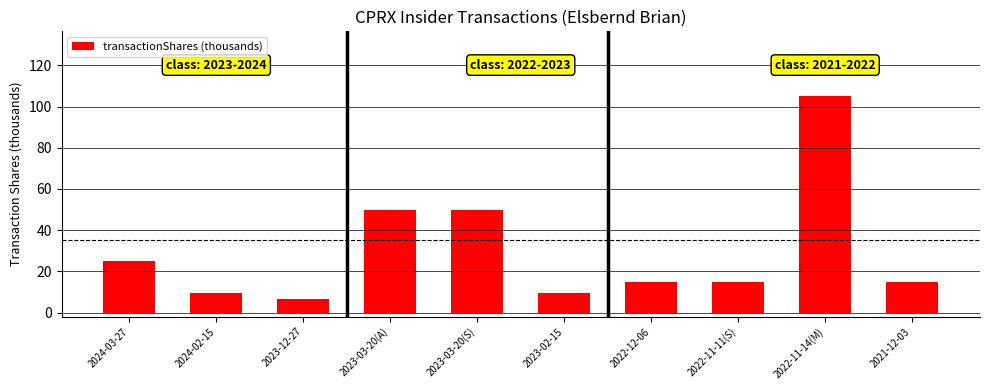

What value does the data have at 2023-03-20(S)?

50.0